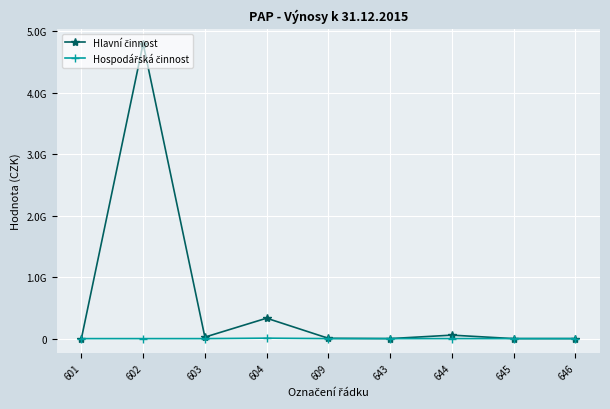

Which series has the largest range (max minus min)?

Hlavní činnost